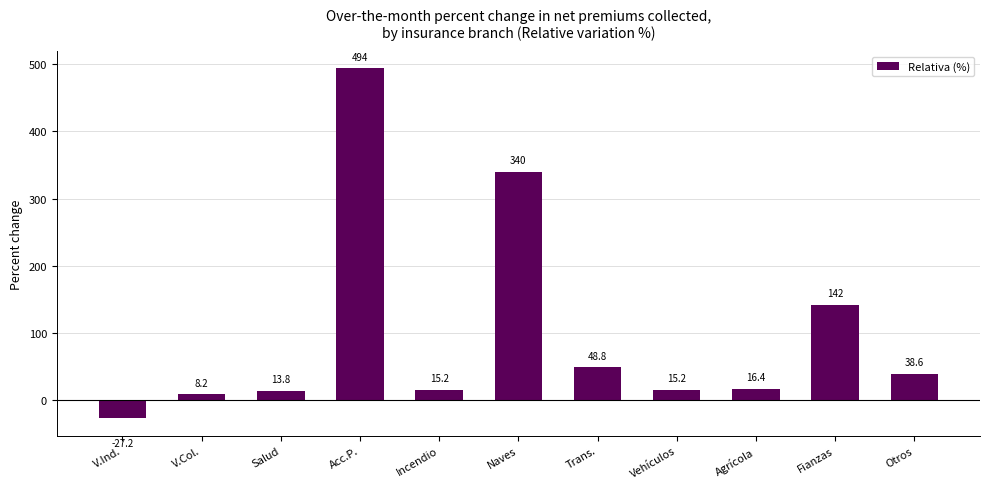

How many values are below zero?

1